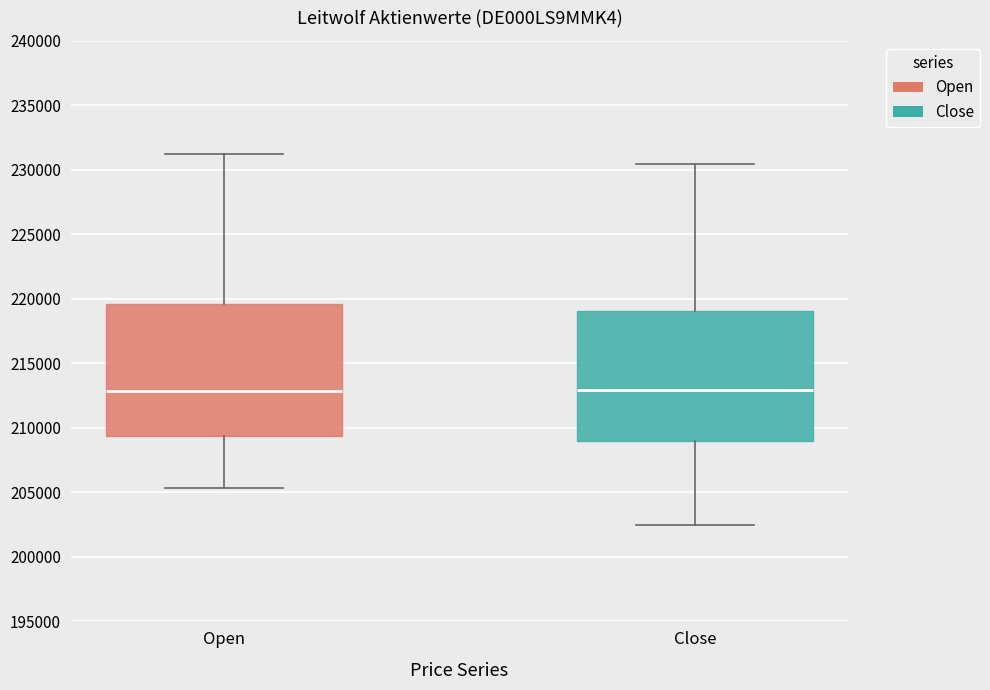

Reading left to right, read every box against the y-axis: the position of its median line, the range the box covers, and the ends of its whiskers. The values are not printed on the chart, so give them approximately, as read against the axis.

Open: median 213000, box 209500 to 219500, whiskers 205500 to 231000
Close: median 213000, box 209000 to 219000, whiskers 202500 to 230500